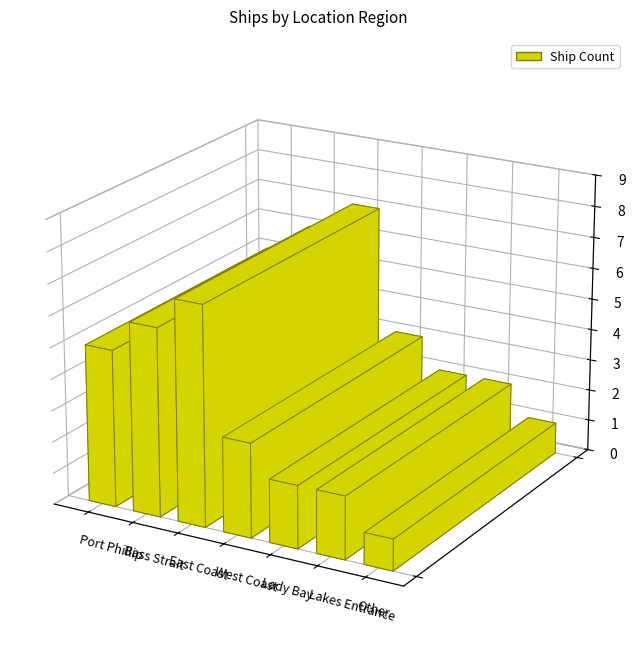

The value at Lady Bay is 2. True or false?

True